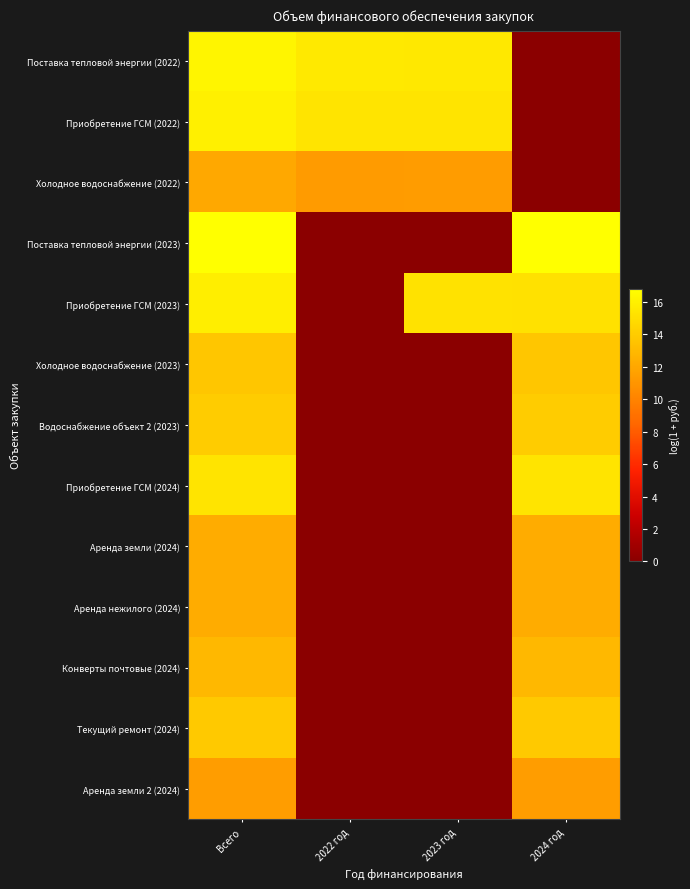

Between 2024 год and Всего, which is larger?

Всего